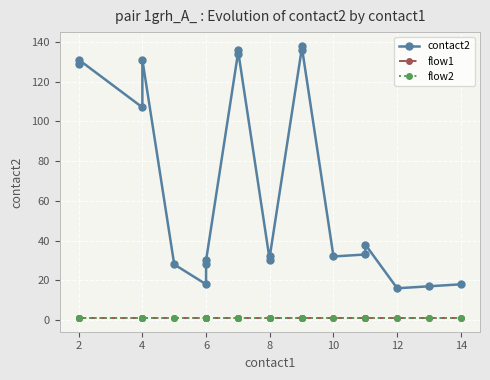

What is the label of the 2nd point from the left?

2